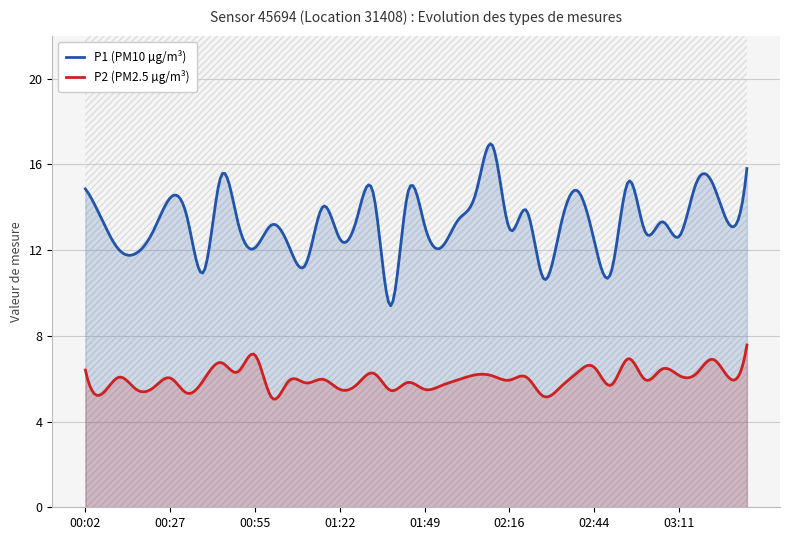

Reading left to right, transcribe all the data shown in this chart.

P1: 00:02=14.8	00:07=13.4	00:12=12.0	00:17=11.8	00:22=12.9	00:27=14.4	00:33=13.5	00:38=11.0	00:44=15.4	00:50=13.3	00:55=12.1	01:00=13.2	01:06=12.2	01:11=11.3	01:16=14.0	01:22=12.5	01:27=13.4	01:33=14.6	01:38=9.4	01:44=14.6	01:49=13.2	01:54=12.1	02:00=13.4	02:05=14.6	02:11=16.9	02:16=13.0	02:22=13.8	02:27=10.7	02:33=13.1	02:38=14.8	02:44=12.4	02:49=11.0	02:54=15.2	03:00=12.8	03:05=13.3	03:11=12.6	03:16=15.1	03:22=15.1	03:27=13.2	03:33=15.8
P2: 00:02=6.4	00:07=5.3	00:12=6.1	00:17=5.5	00:22=5.6	00:27=6.0	00:33=5.3	00:38=6.0	00:44=6.8	00:50=6.3	00:55=7.1	01:00=5.1	01:06=5.9	01:11=5.8	01:16=6.0	01:22=5.5	01:27=5.7	01:33=6.2	01:38=5.5	01:44=5.8	01:49=5.5	01:54=5.7	02:00=6.0	02:05=6.2	02:11=6.1	02:16=5.9	02:22=6.1	02:27=5.2	02:33=5.6	02:38=6.3	02:44=6.5	02:49=5.7	02:54=6.9	03:00=6.0	03:05=6.5	03:11=6.2	03:16=6.2	03:22=6.9	03:27=6.0	03:33=7.6